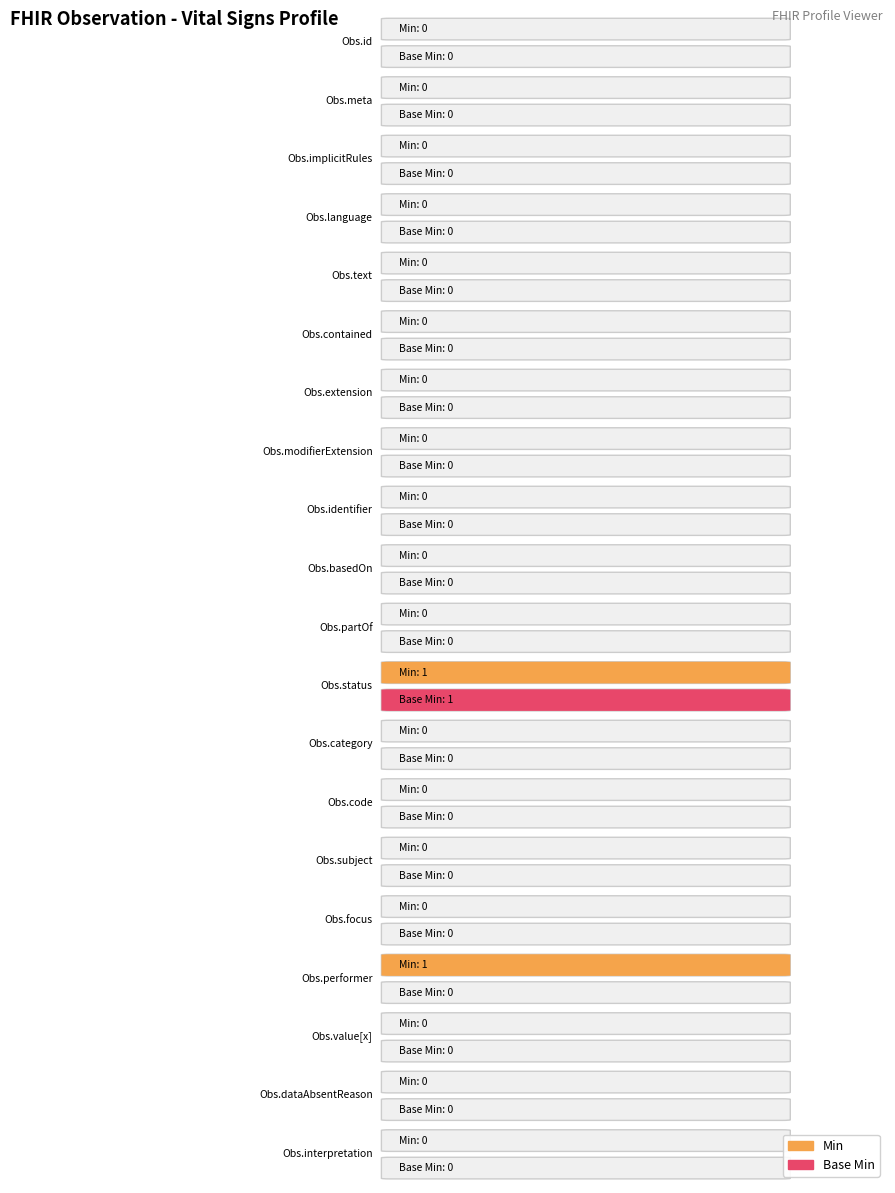

What is the label of the 18th bar from the right?

Observation.implicitRules